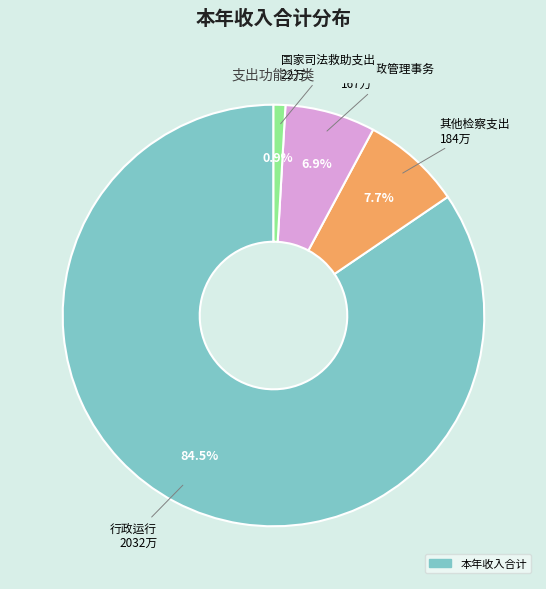

Is there any slice that represents more than half of the pie?

Yes